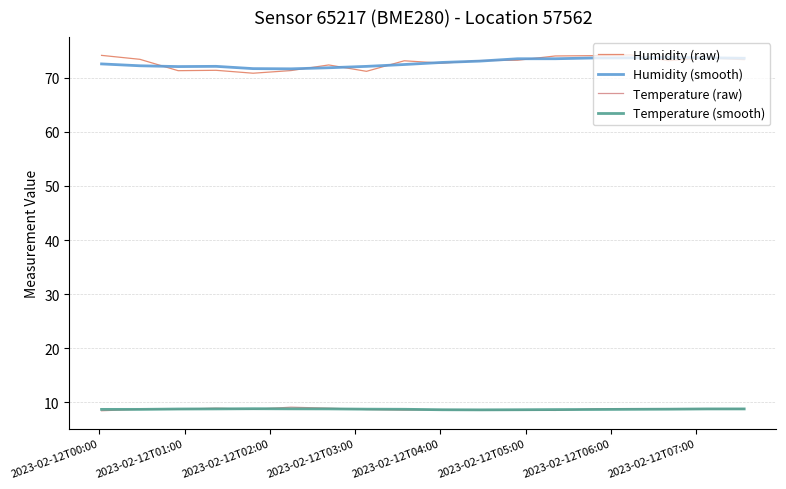

True or false: Temperature (raw) and Humidity (smooth) intersect in this chart.

False